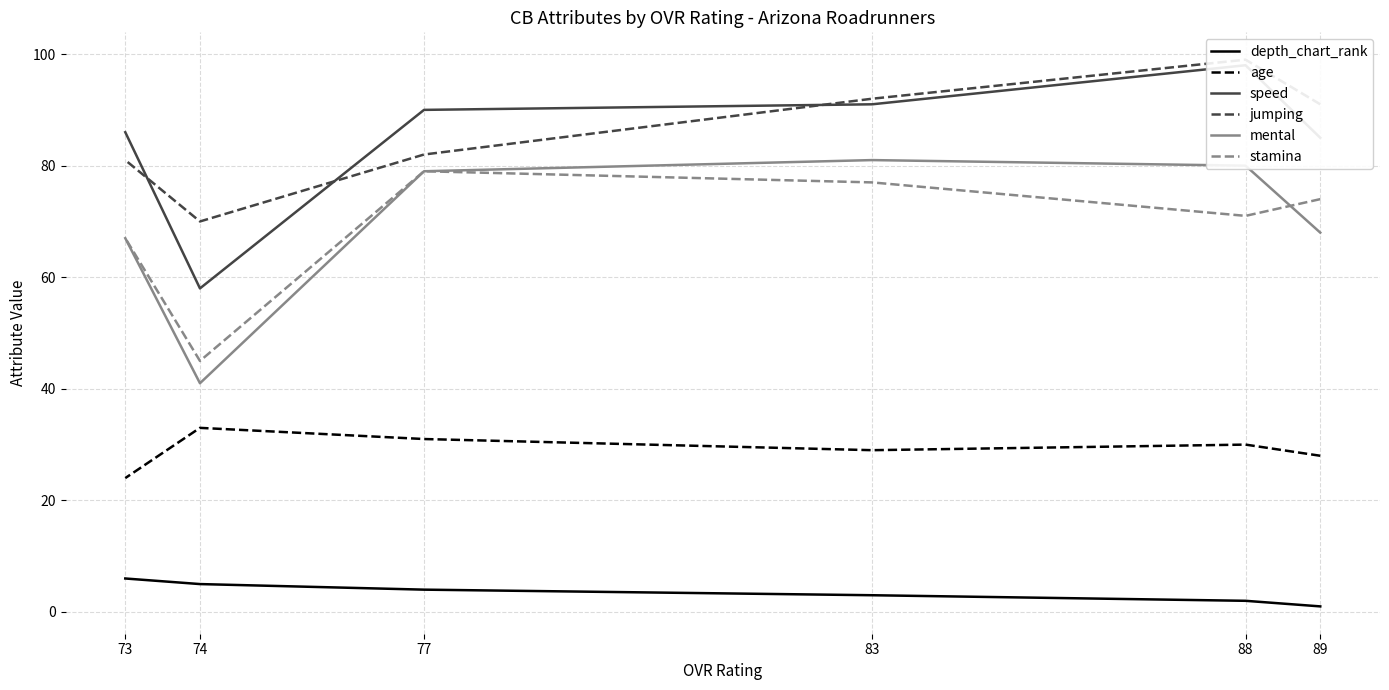

Which category has the lowest value across all series?

89